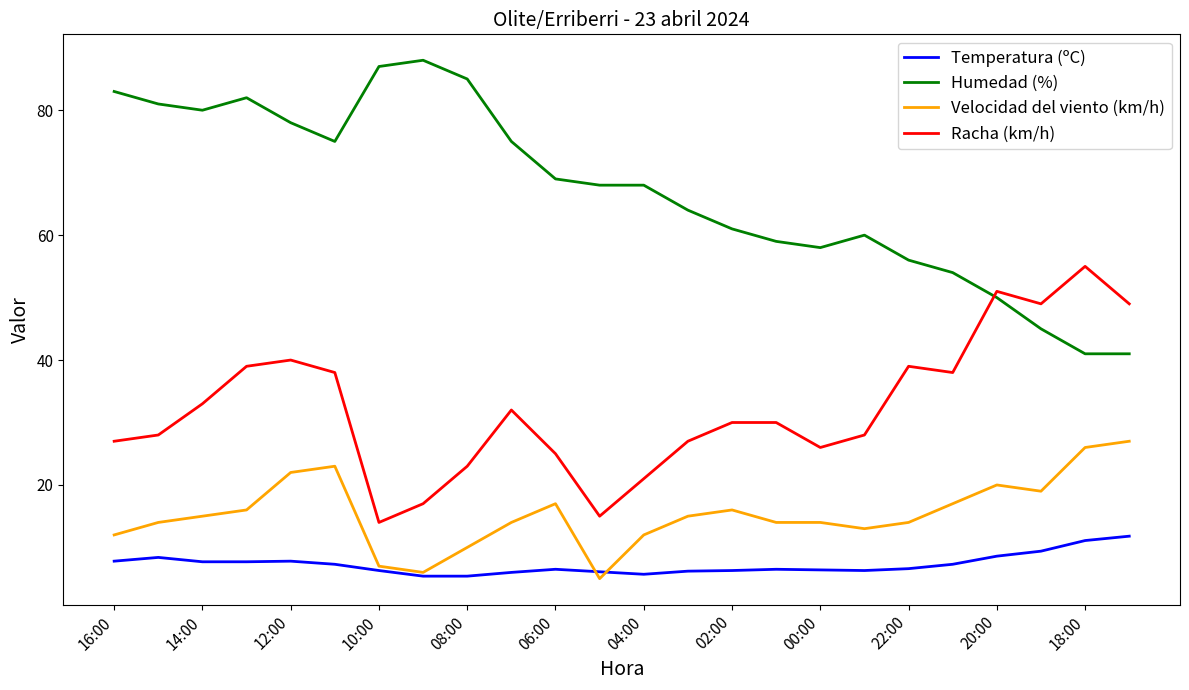

Which series has the largest total across all categories?

Humedad (%)